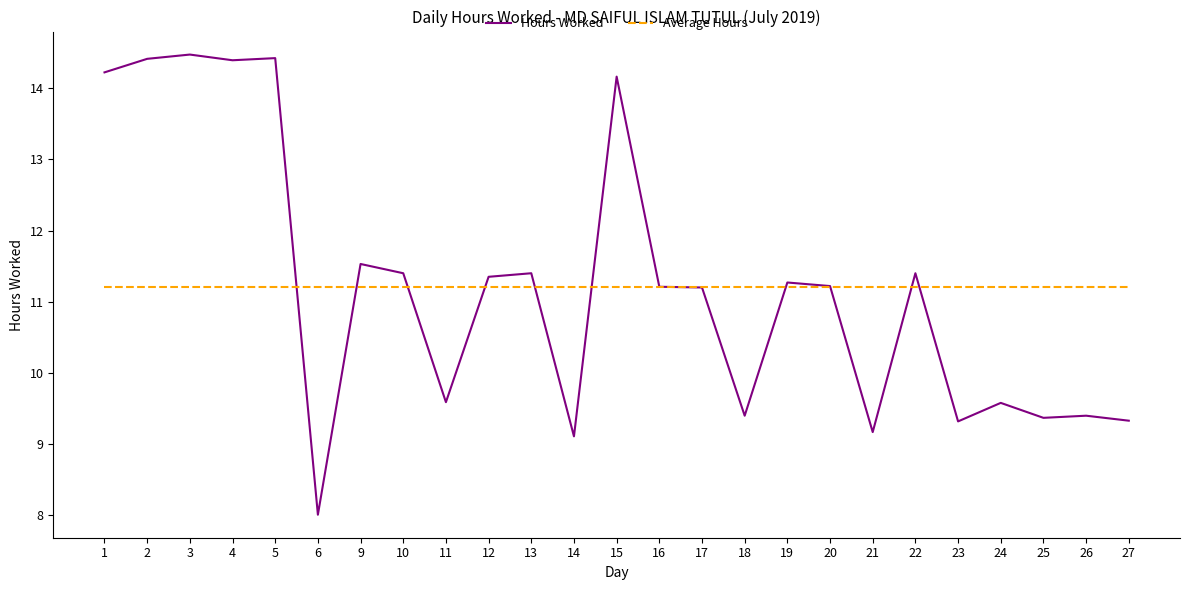

At how many categories does at least one series exceed 14?

6